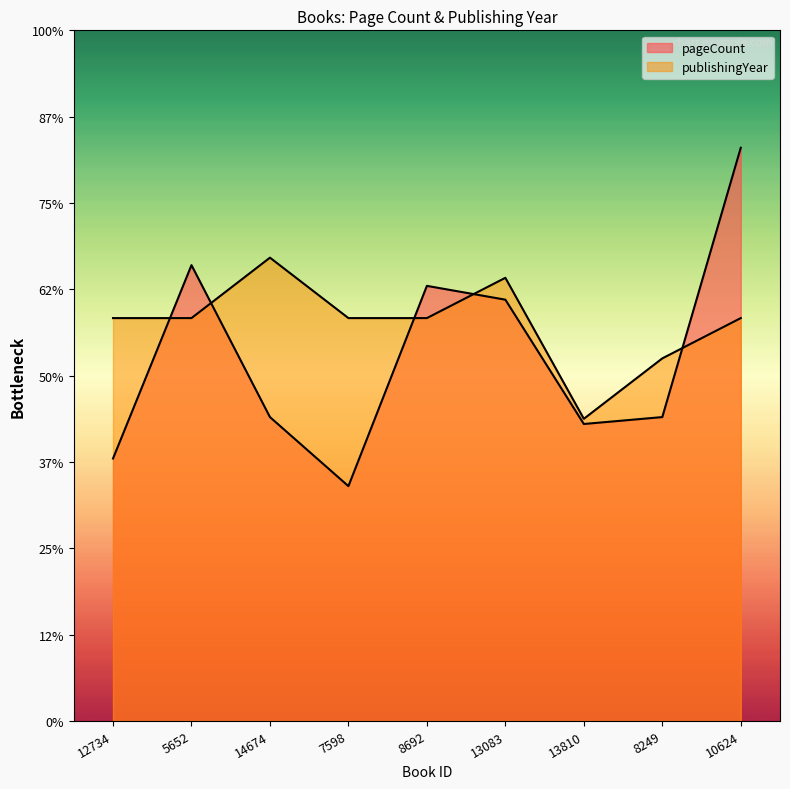

How many intersections are there between publishingYear and pageCount?

5